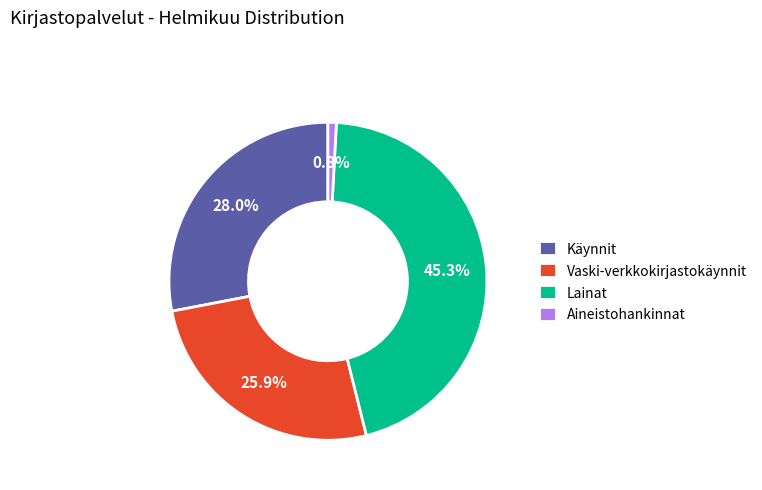

Is there a majority slice in this chart?

No